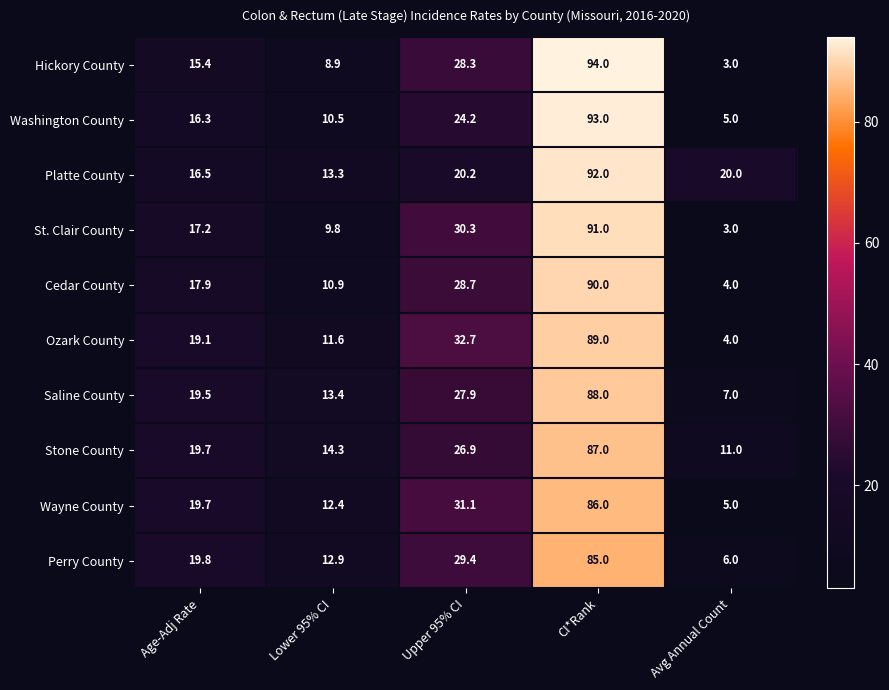

List the labels in order of Saline County value, smallest first.

Avg Annual Count, Lower 95% CI, Age-Adj Rate, Upper 95% CI, CI*Rank